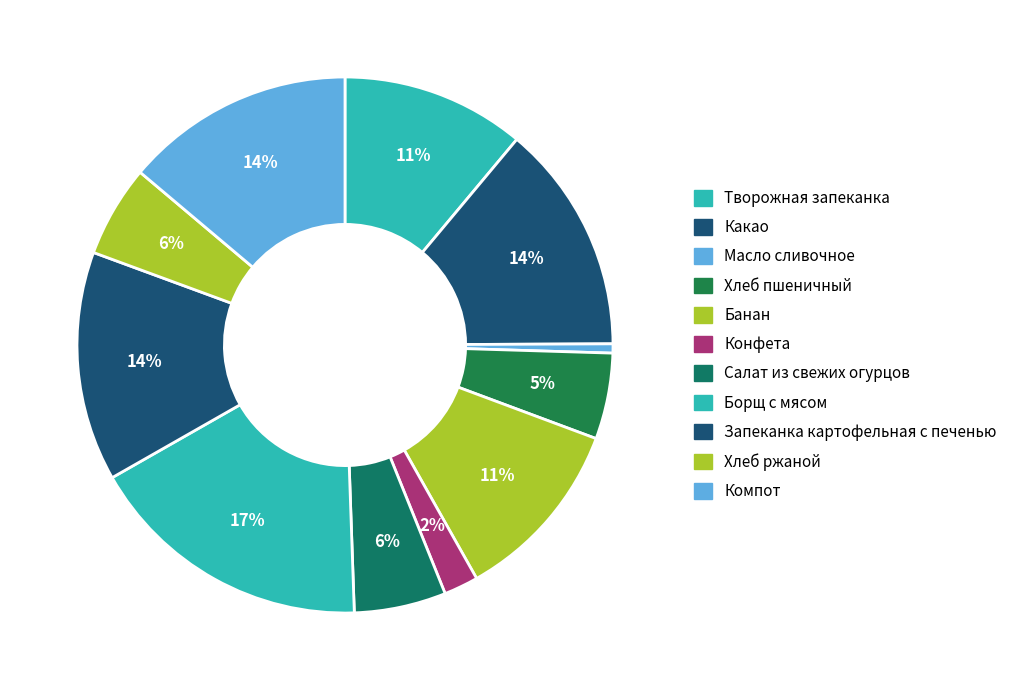

Which has a higher value, Банан or Конфета?

Банан